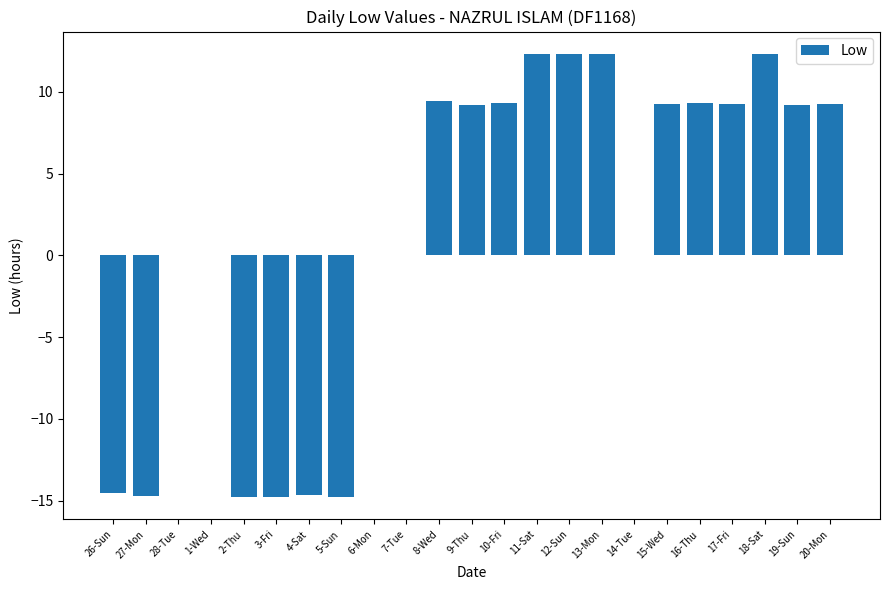

Are the bars horizontal?

No